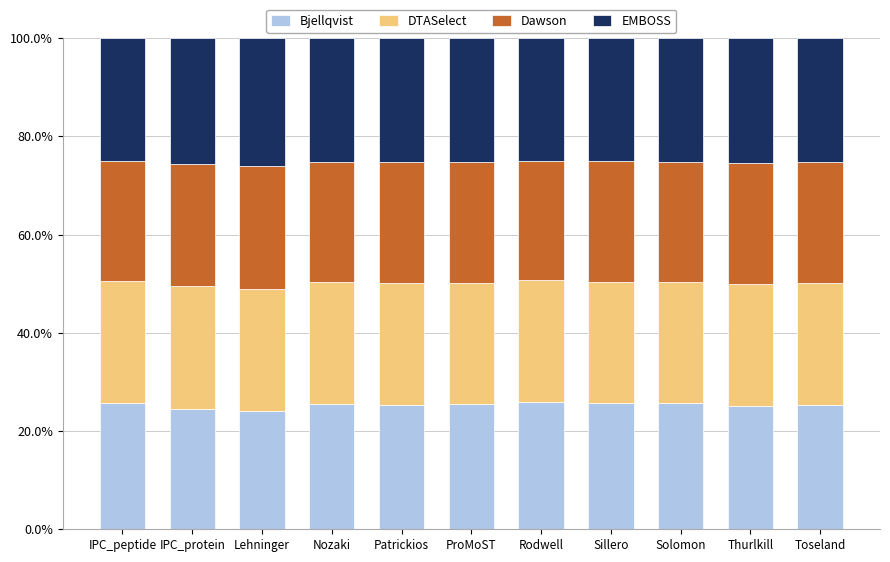

The value of Bjellqvist at Patrickios is 9.6. True or false?

False